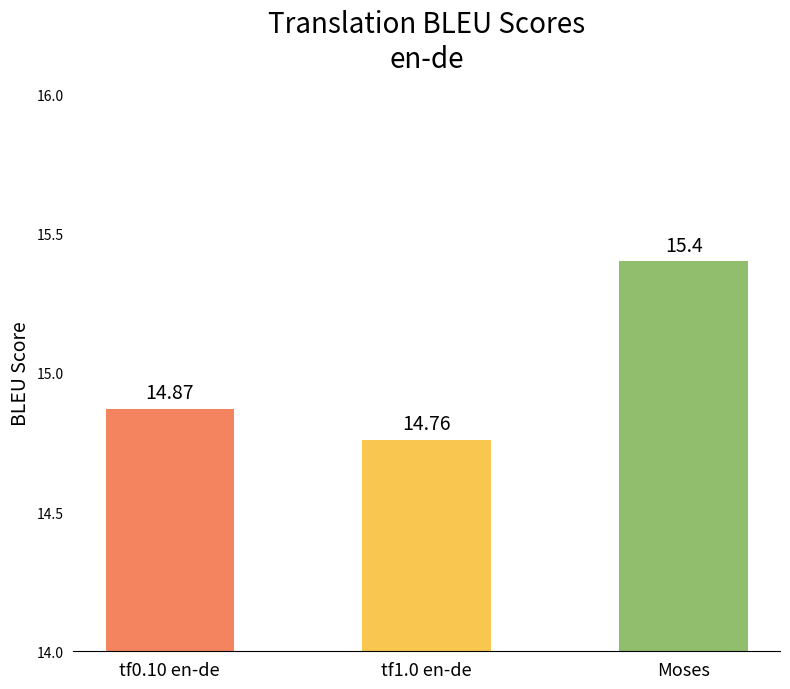

Does the chart contain any negative values?

No